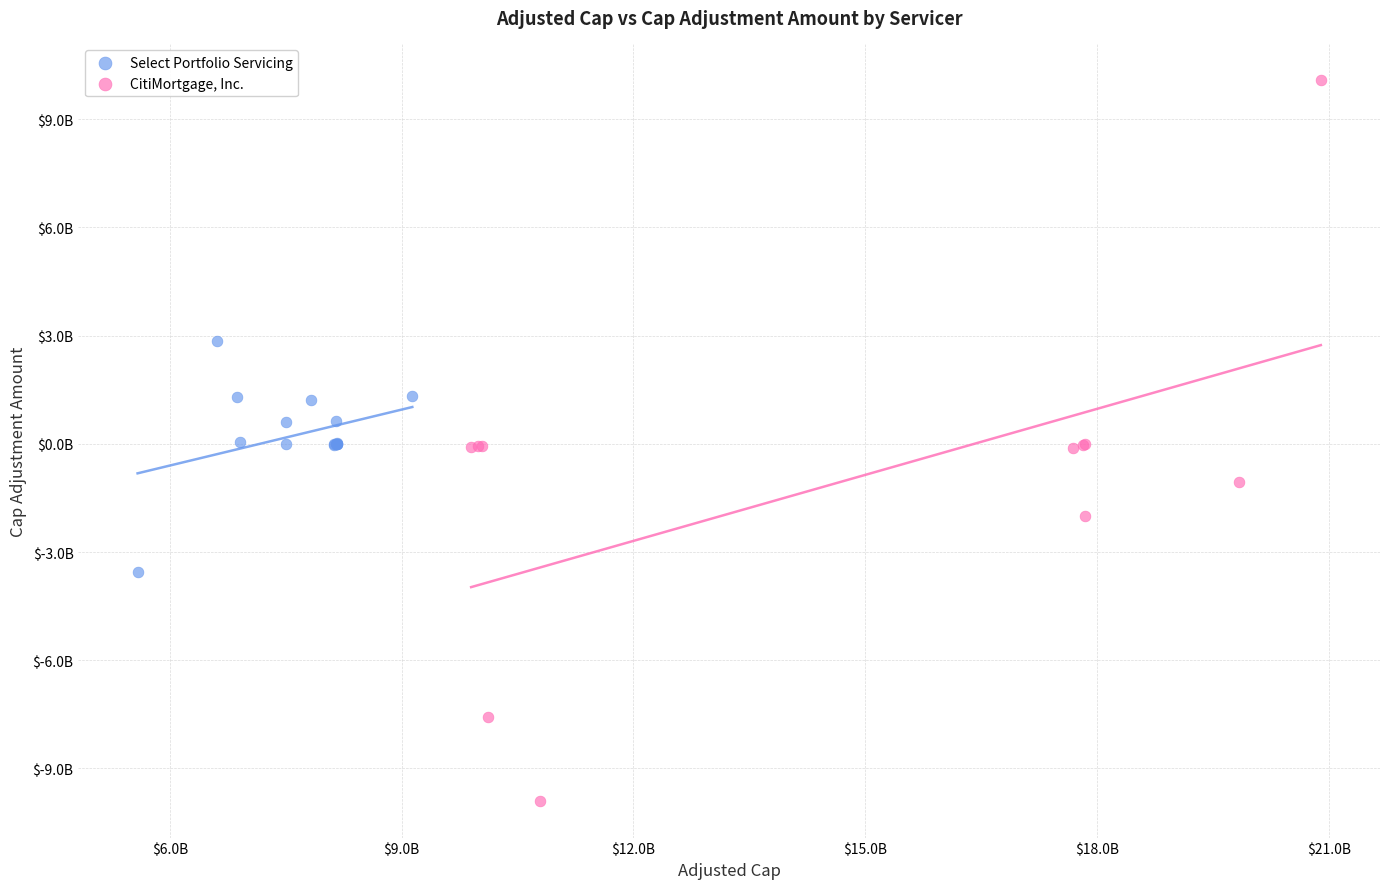

Which series reaches the minimum Y coordinate?

CitiMortgage, Inc.